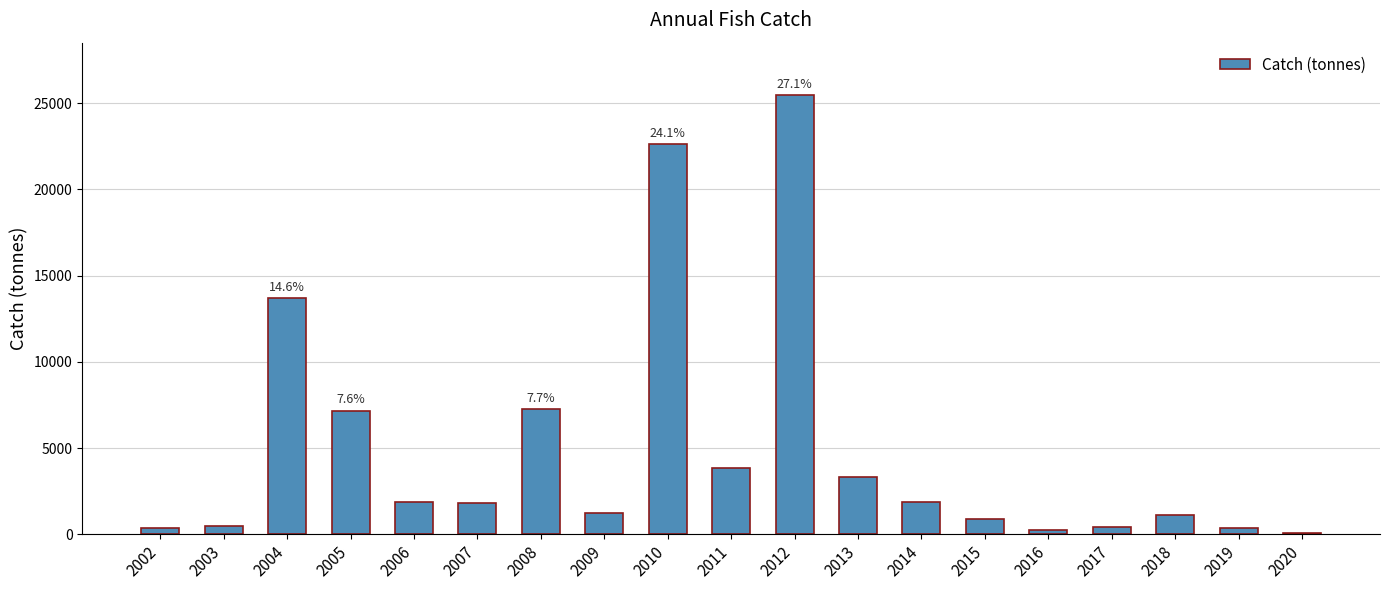

The value at 2003 is 449.0. True or false?

True